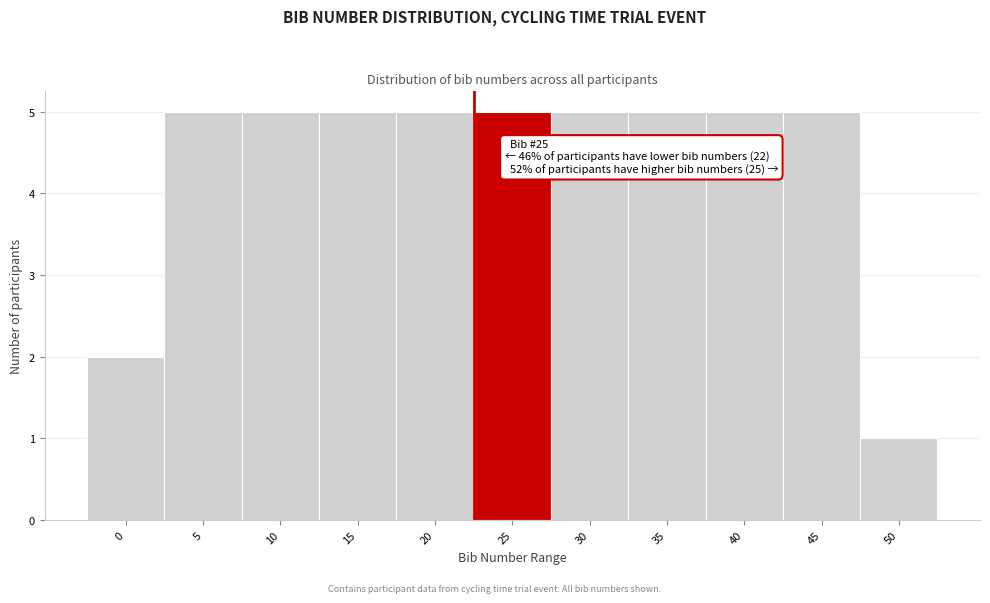

Reading left to right, transcribe all the data shown in this chart.

0=2	5=5	10=5	15=5	20=5	25=5	30=5	35=5	40=5	45=5	50=1